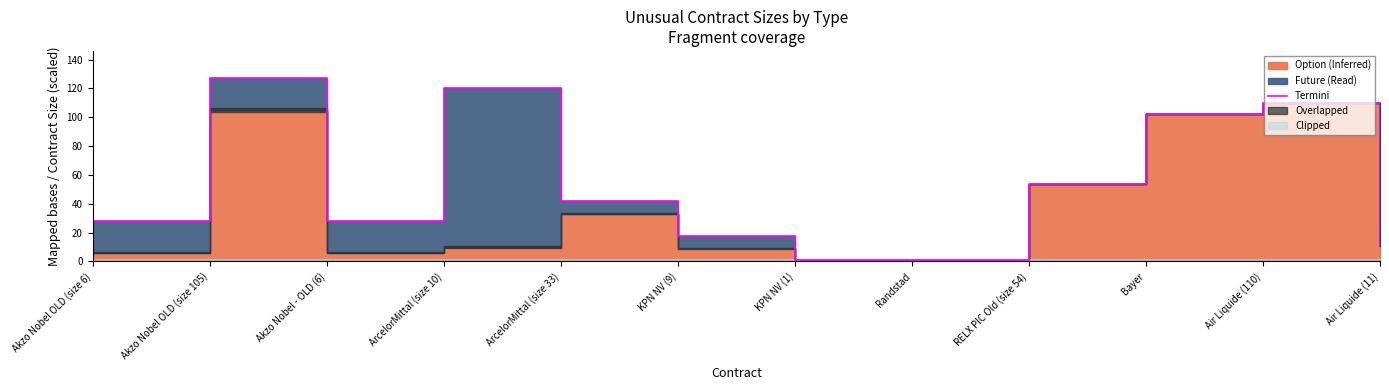

True or false: the data has more than 0 interior local peaks.

True